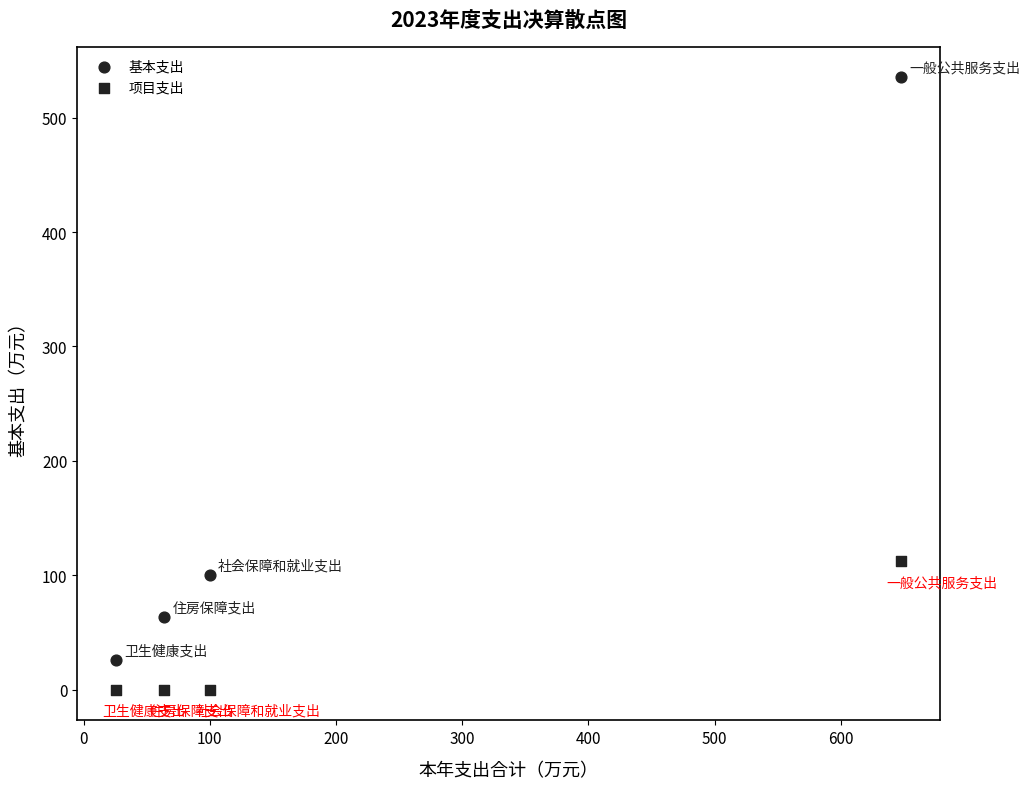

How many data points are displayed?

8